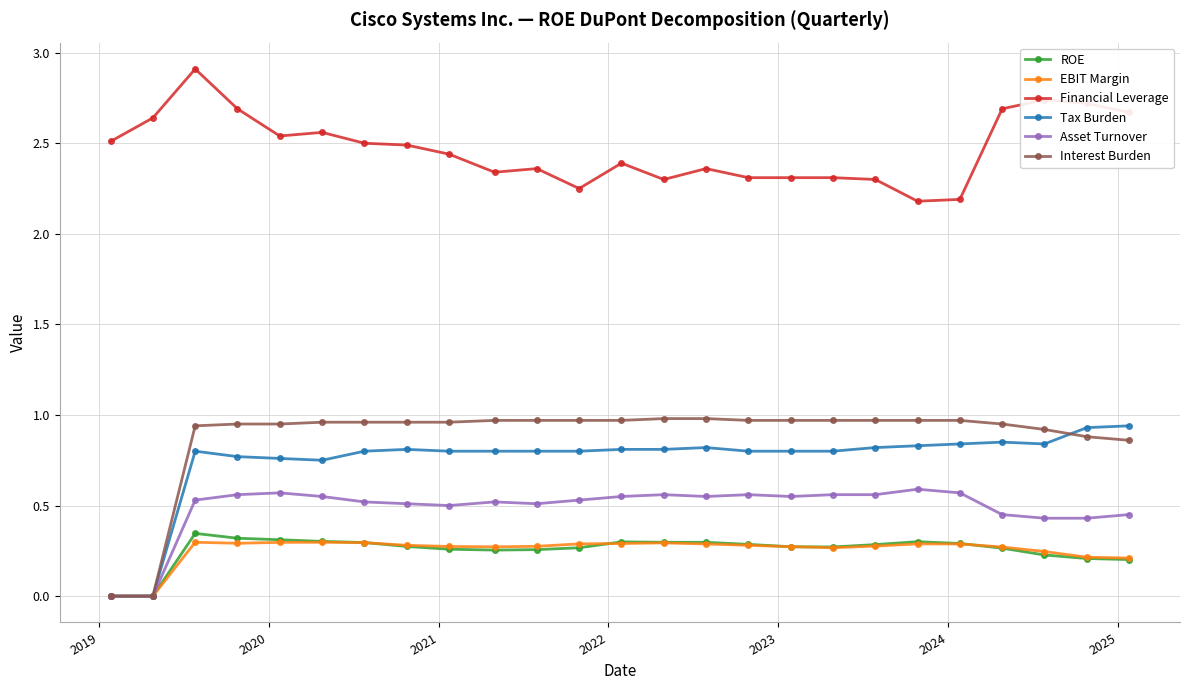

Which series has the largest range (max minus min)?

Interest Burden